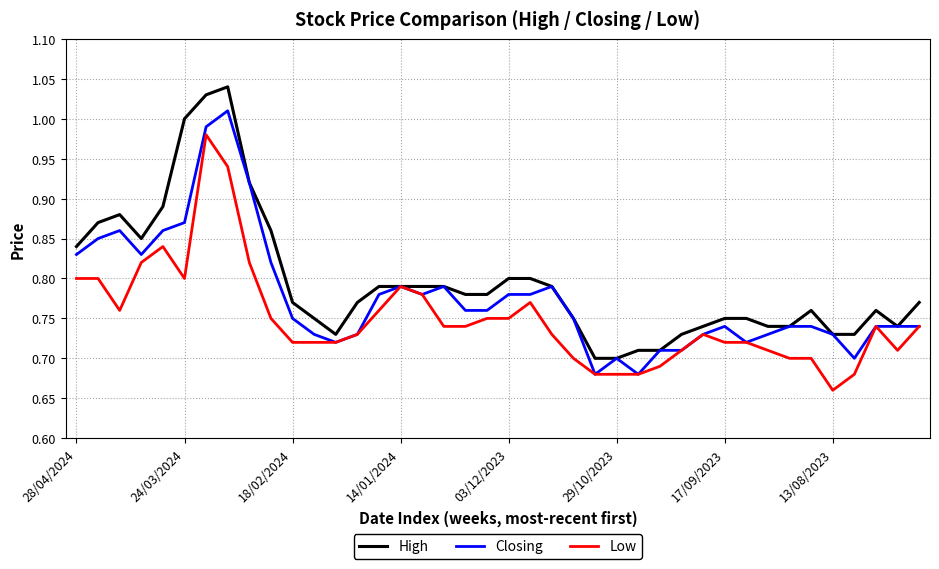

List the series in order of their peak value, lowest first.

Low, Closing, High